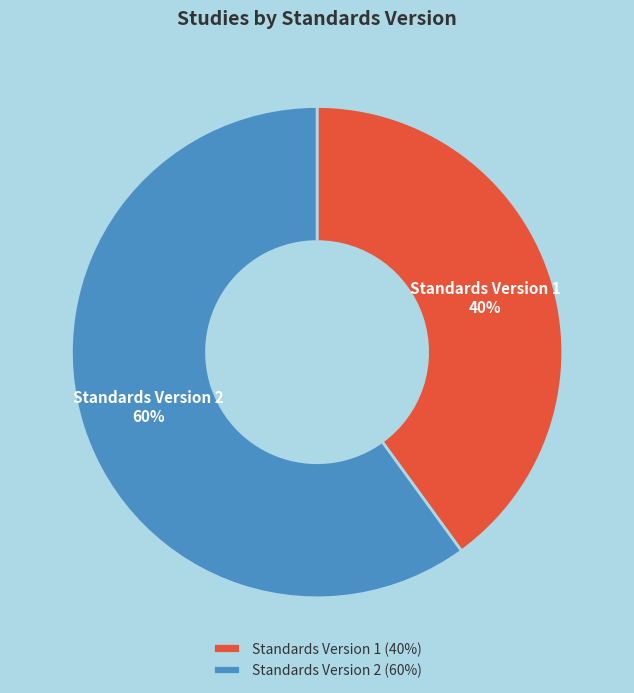

Does any single category account for the majority?

Yes